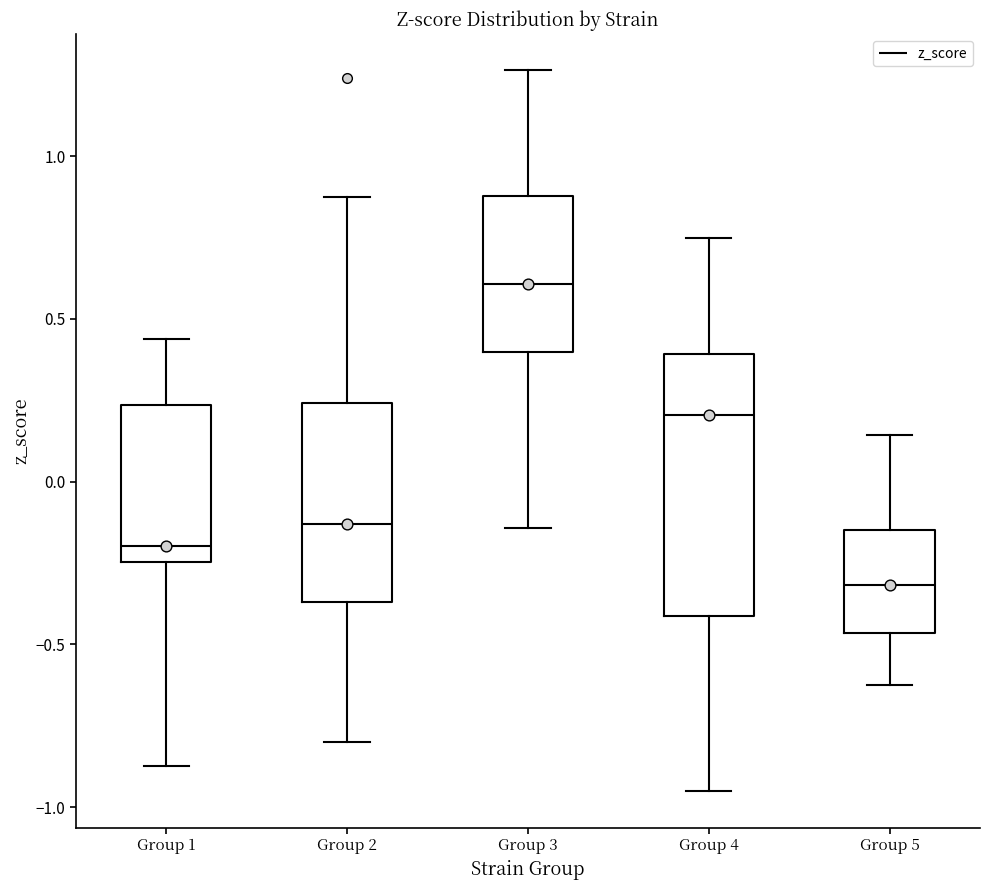

Where is the upper edge of the box for Group 5 on the y-axis? The values are not printed on the chart, so give them approximately, as read against the axis.

-0.15